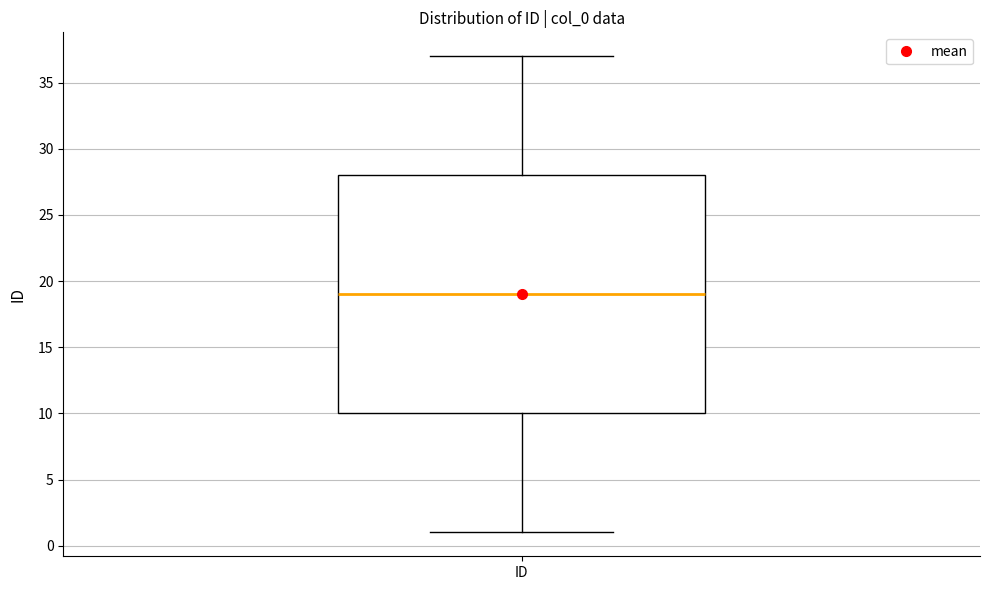

Where does the lower whisker of the box for ID end on the y-axis? The values are not printed on the chart, so give them approximately, as read against the axis.

1